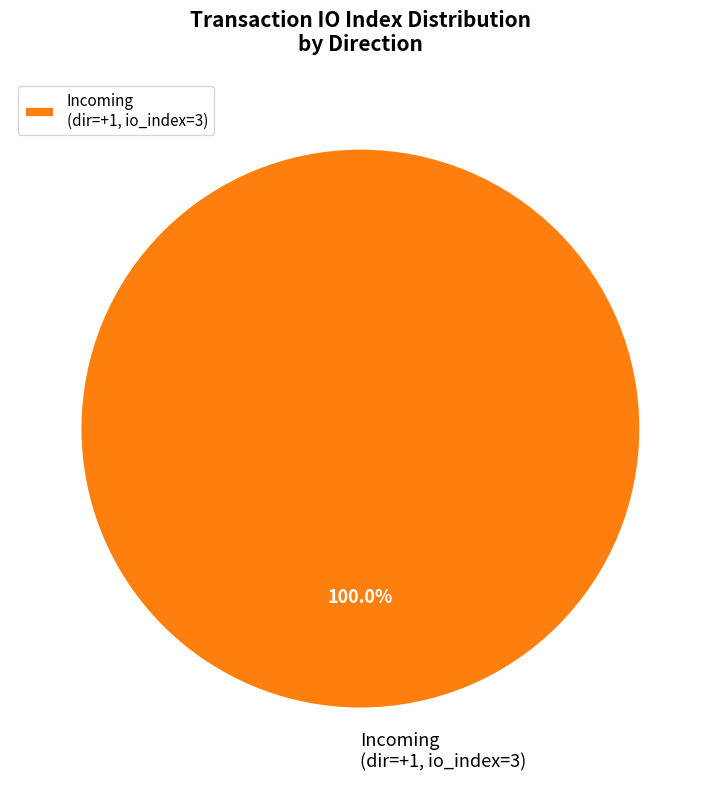

Is there a majority slice in this chart?

Yes